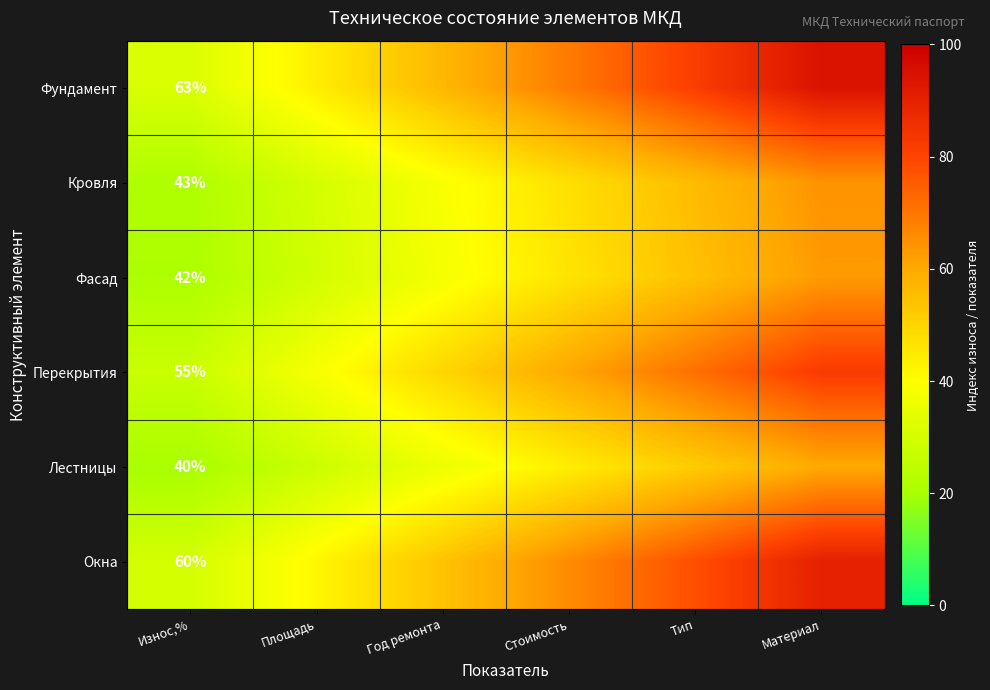

How many categories are shown in the chart?

6